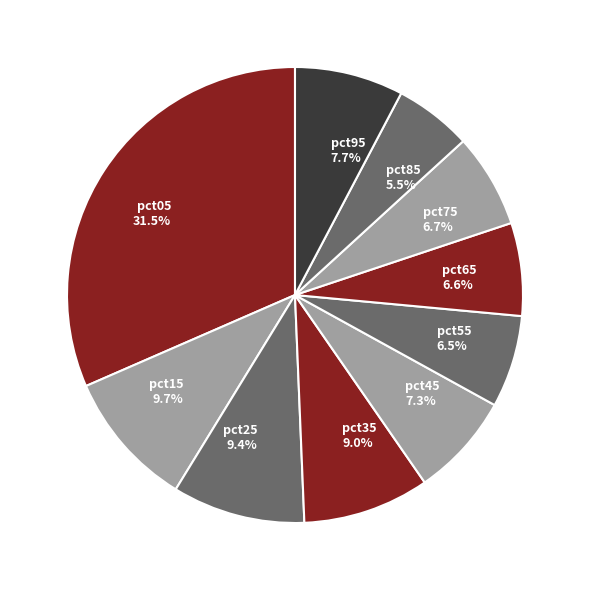

Is the sum of pct15 and pct25 greater than half?

No